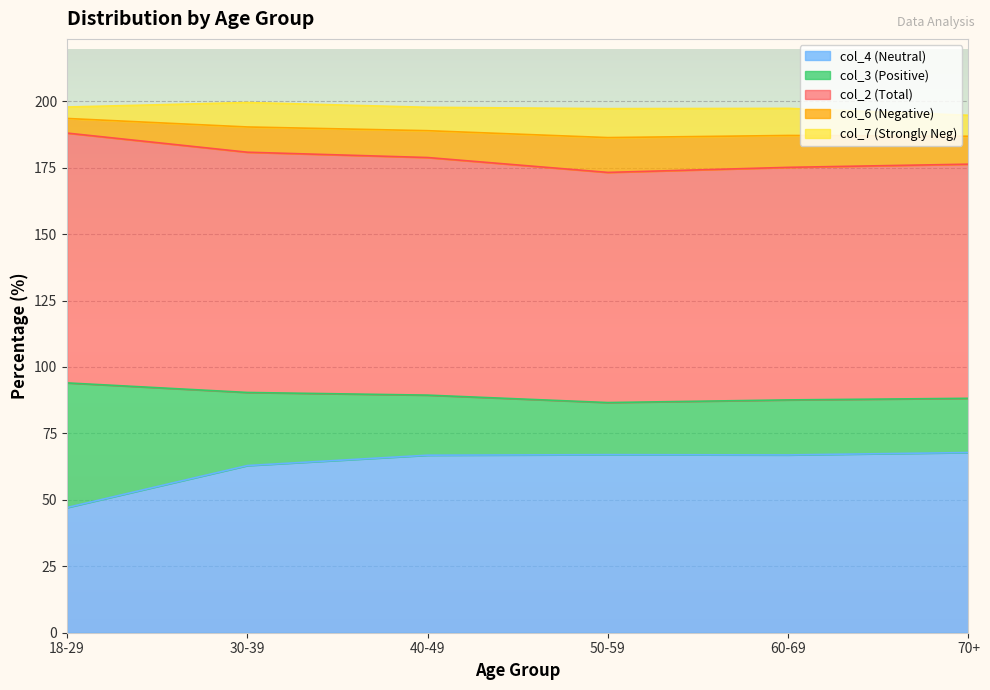

Is it true that col_2 (Total) equals 91.9 at 30-39?

False